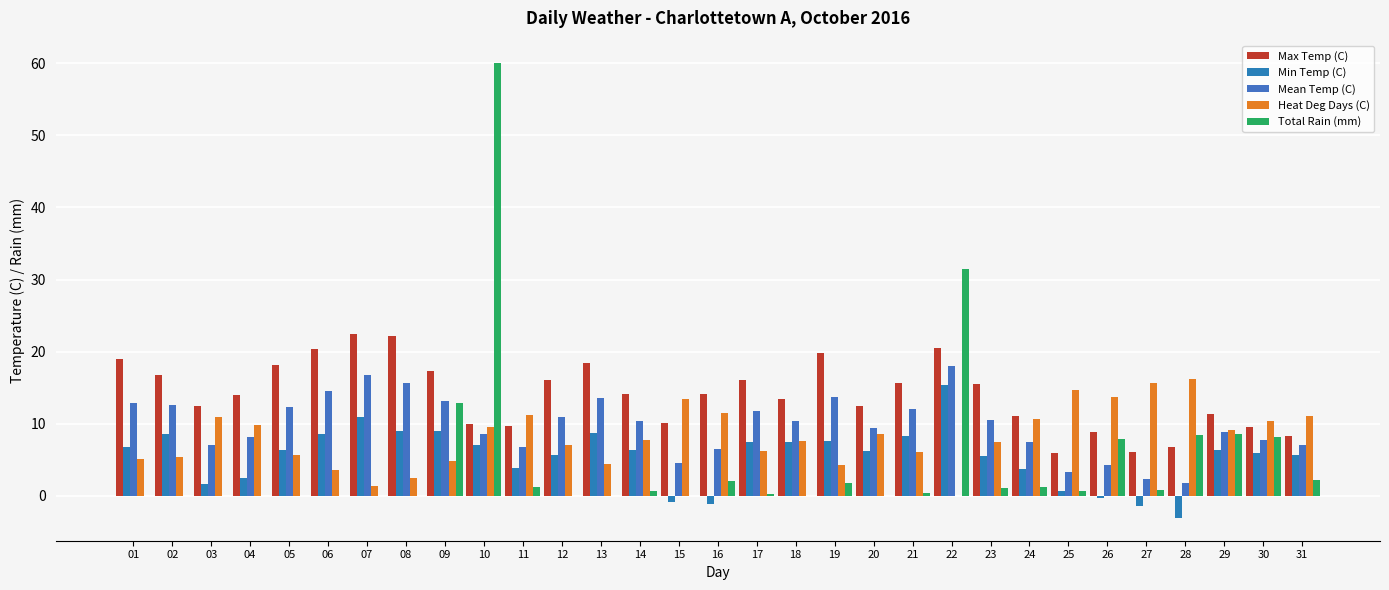

Are the bars grouped side by side (vs. stacked)?

Yes